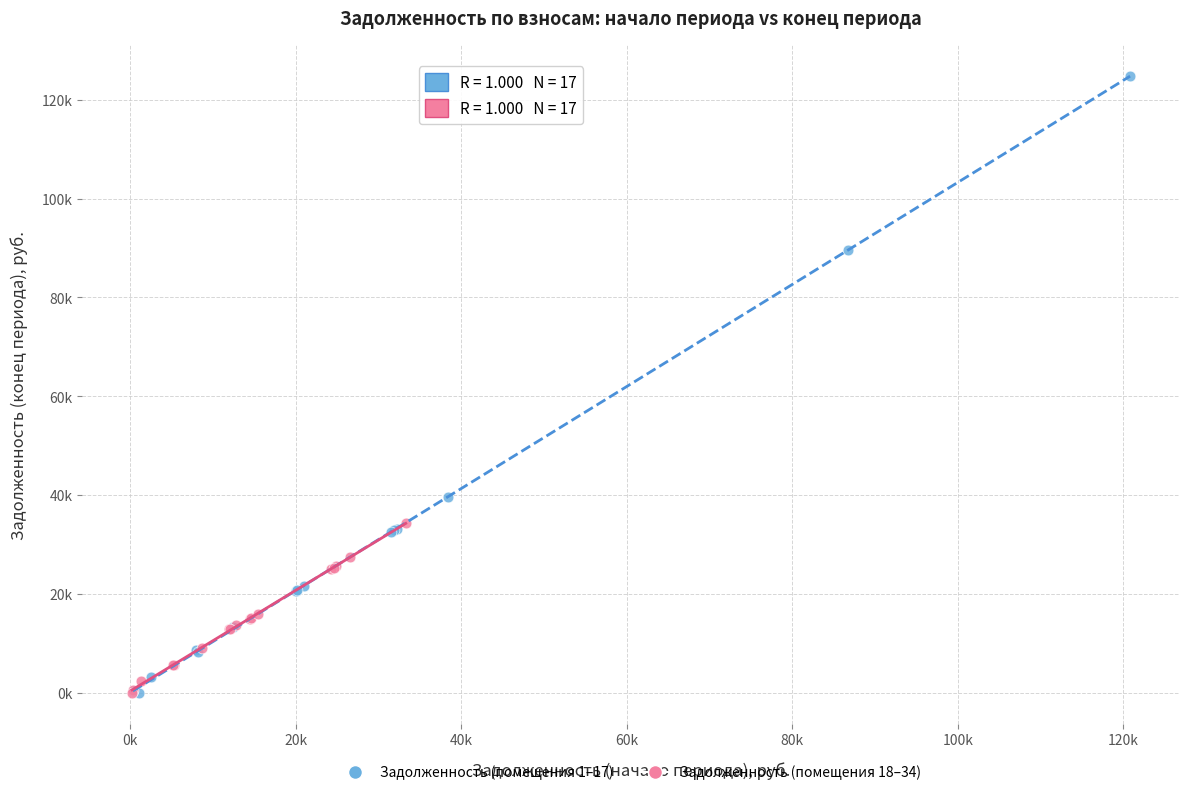

What are all the series names shown in the legend?

Задолженность (помещения 1–17), Задолженность (помещения 18–34)